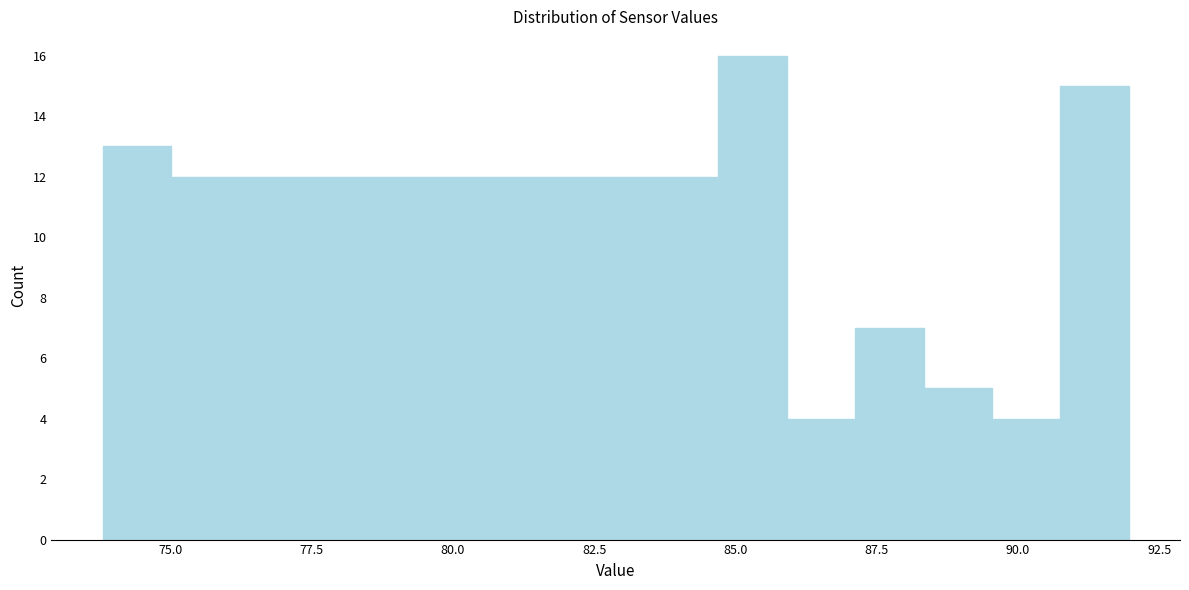

Read against the x-axis, roughly where is the centre of the tallest bar?

85.5